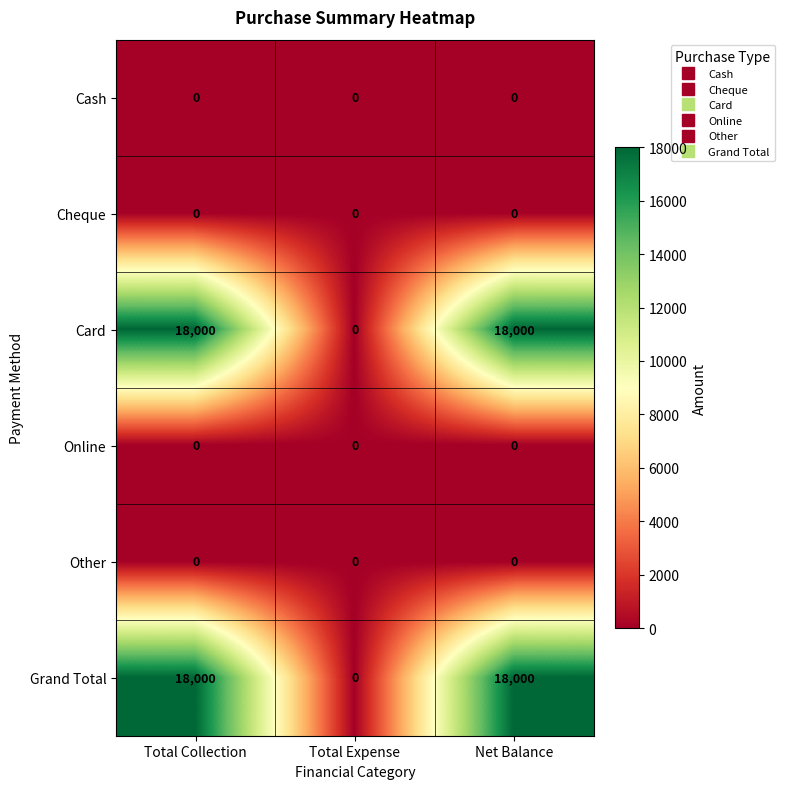

Which category has the lowest value in the Card series?

Total Expense